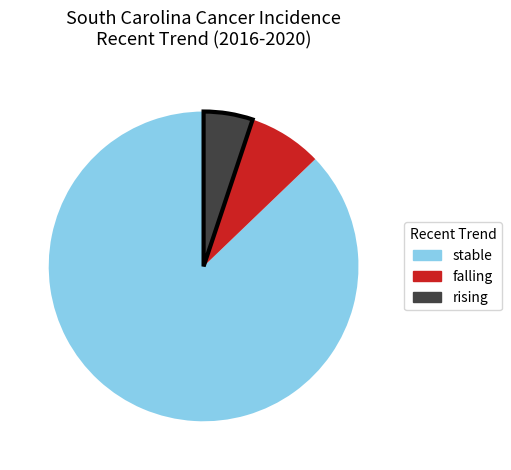

Which category has the smallest portion of the pie?

rising